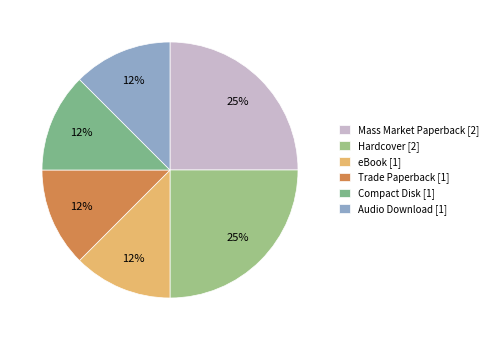

Rank the categories by value from highest to lowest.

Mass Market Paperback, Hardcover, eBook, Trade Paperback, Compact Disk, Audio Download